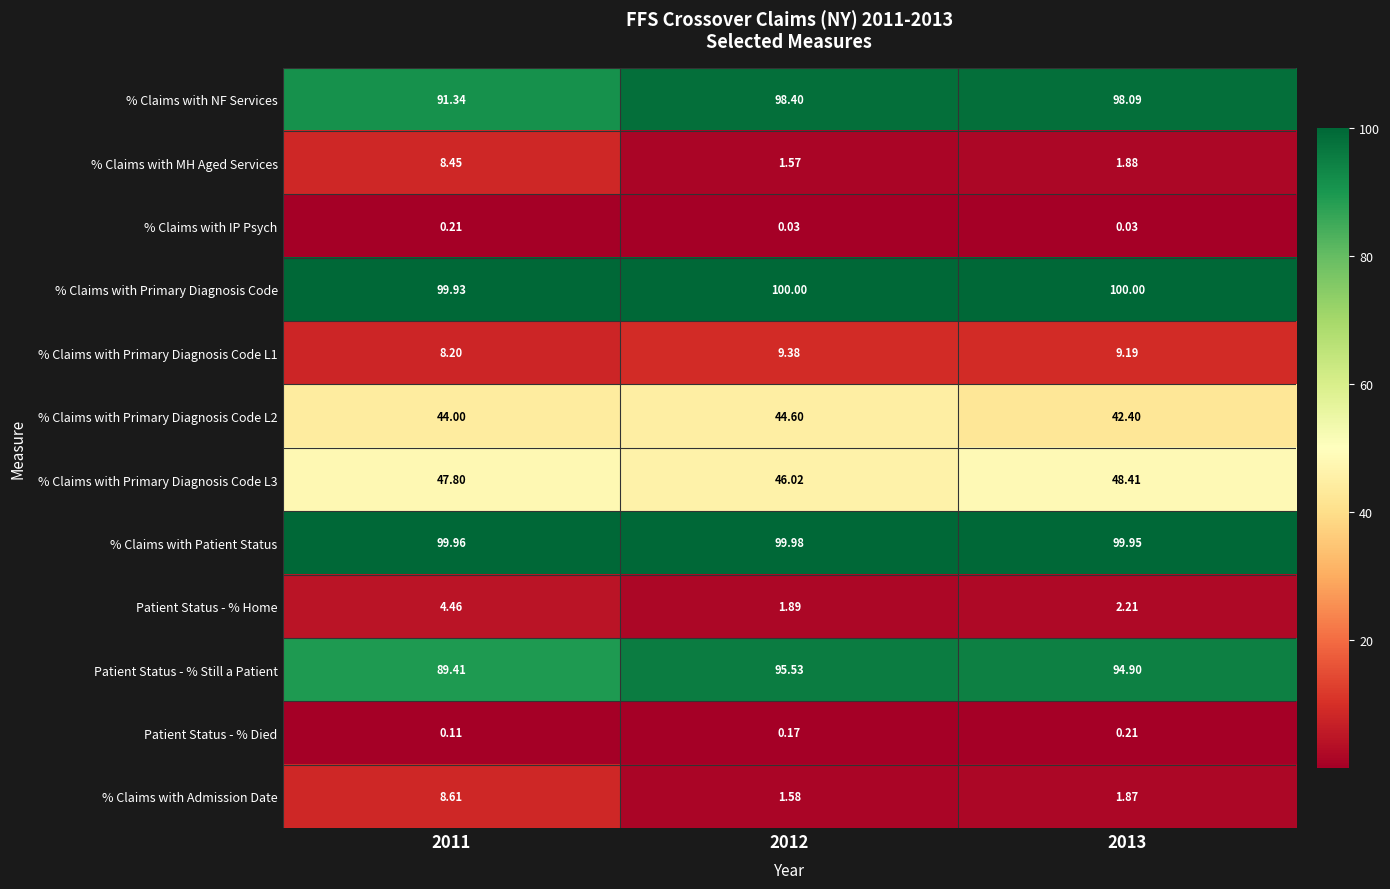

Which series has the largest range (max minus min)?

% Claims with NF Services